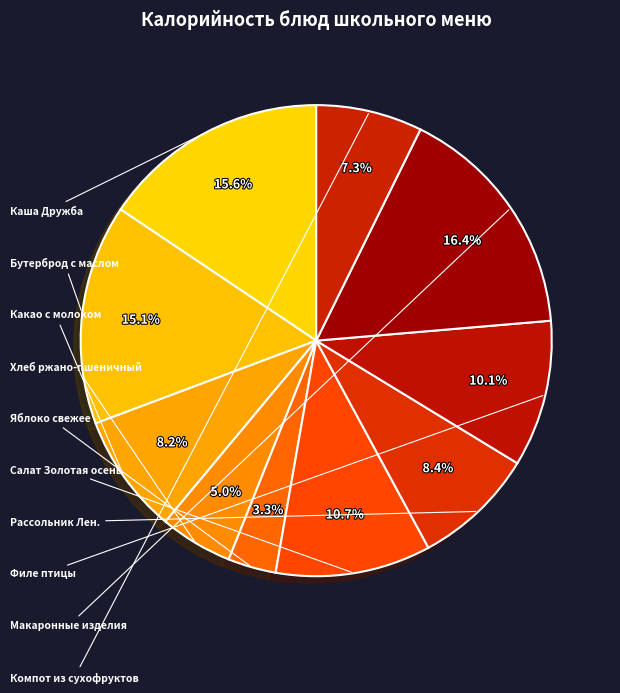

Which category has the smallest portion of the pie?

Яблоко свежее